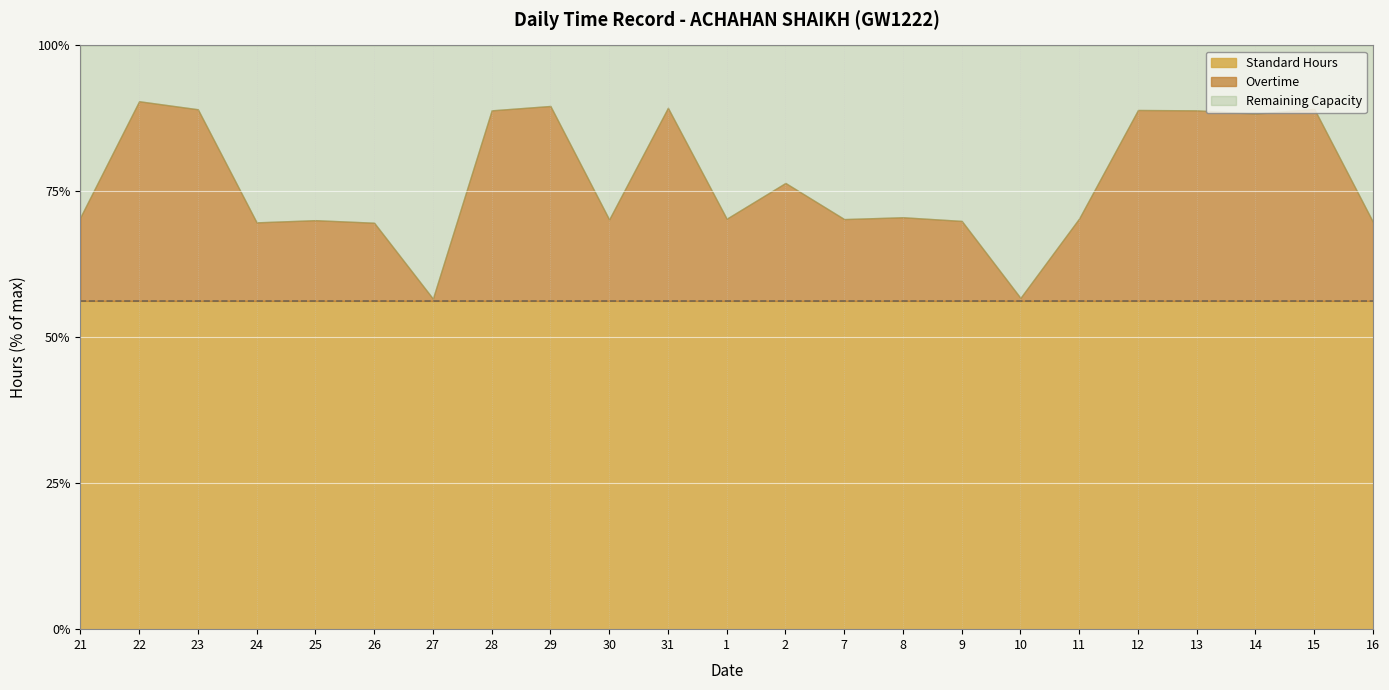

Does the chart display data point markers on the line(s)?

No